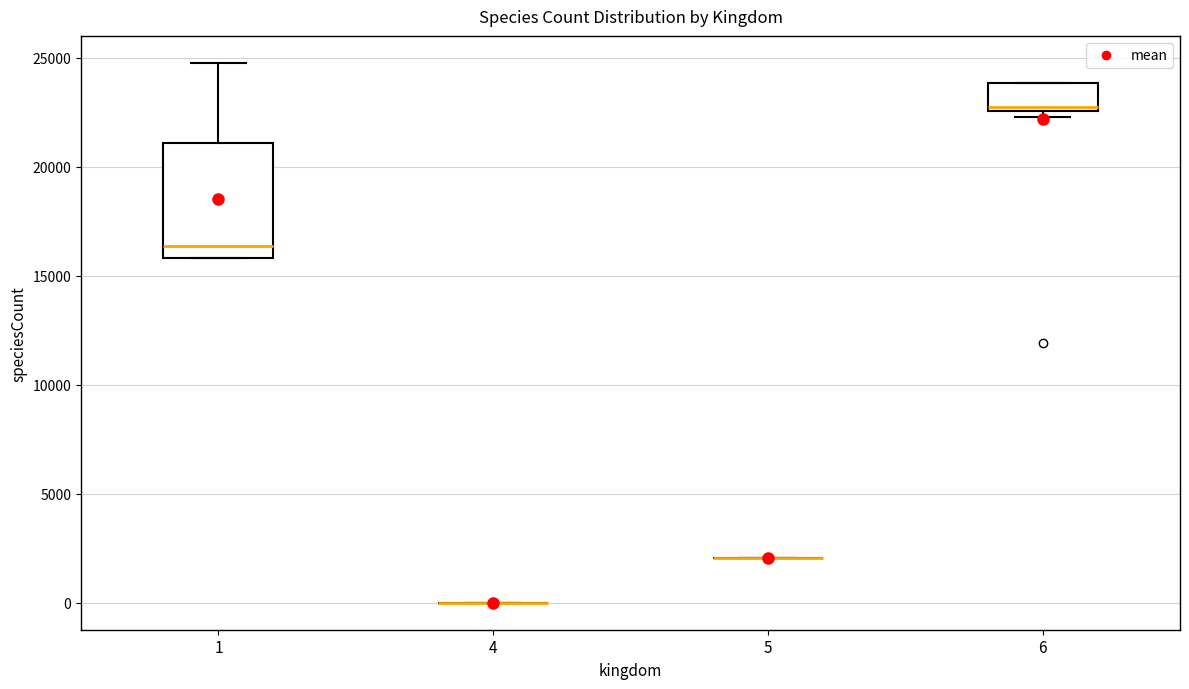

Reading left to right, transcribe this box plot: for each box, give where its median line is, the range the box spans, and where its two whiskers end, as read against the y-axis. The values are not printed on the chart, so give them approximately, as read against the axis.

1: median 16500, box 16000 to 21000, whiskers 16000 to 25000
4: box collapsed to a line at 0, whiskers 0 to 0
5: box collapsed to a line at 2000, whiskers 2000 to 2000
6: median 22500 (just above the box's lower edge), box 22500 to 24000, whiskers 22500 (just below the box's lower edge) to 24000